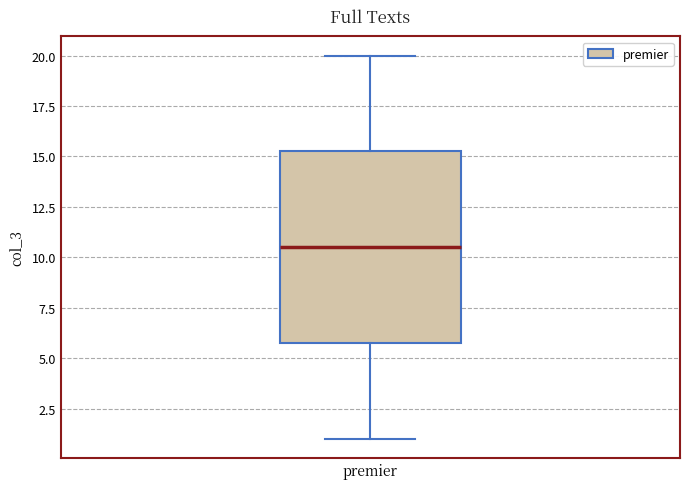

Read this box plot against the y-axis: the position of the median line, the range covered by the box, and the ends of both whiskers. The values are not printed on the chart, so give them approximately, as read against the axis.

median 10.5, box 6.0 to 15.5, whiskers 1.0 to 20.0